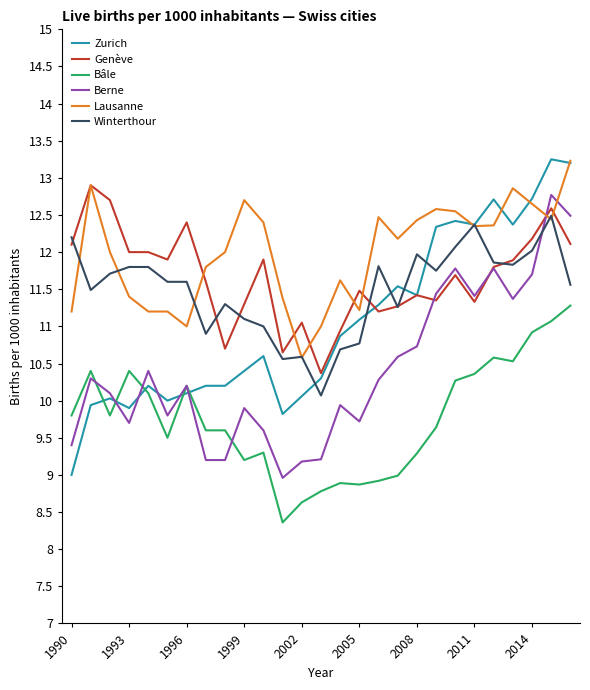

True or false: Winterthour and Bâle intersect in this chart.

False